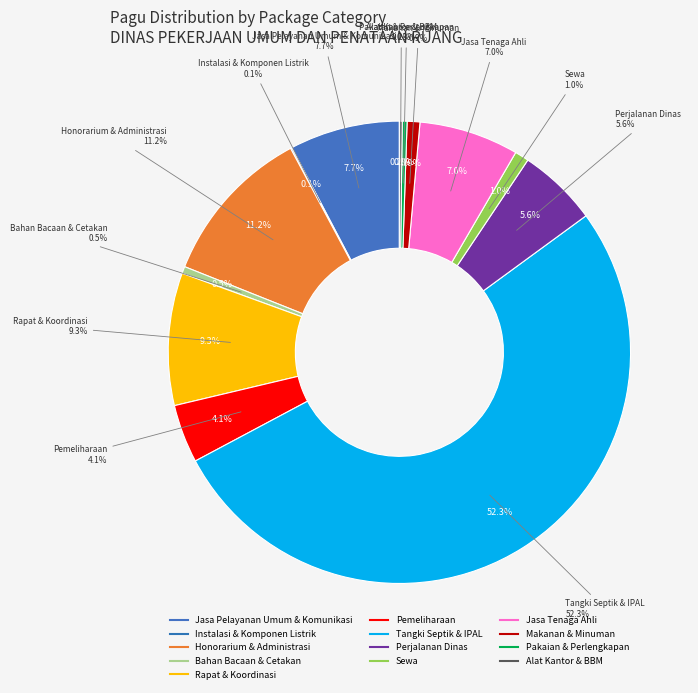

What is the ratio of the value at 19 to the value at 18?

1.3